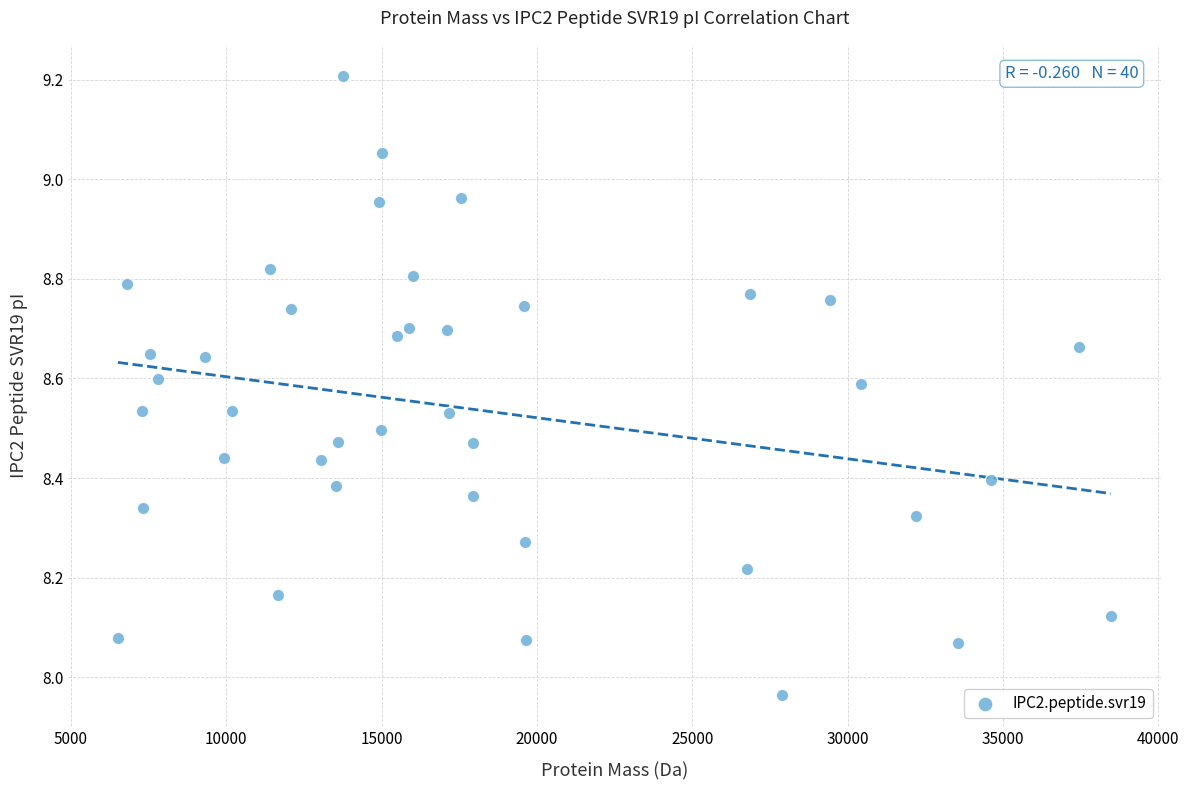

What is the range of X values (max minus min)?

31954.5